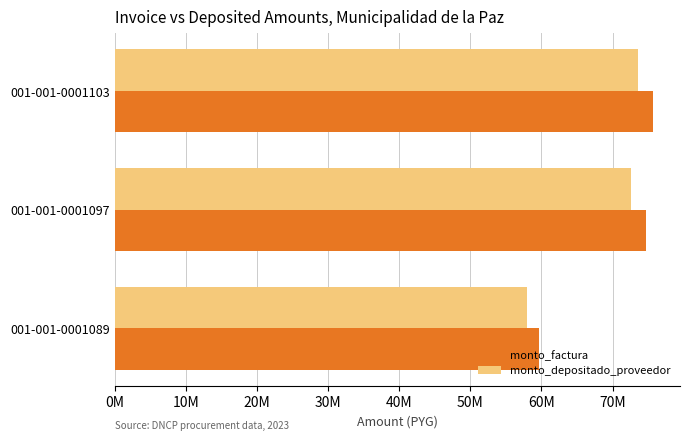

Which series has the widest spread of values?

monto_factura